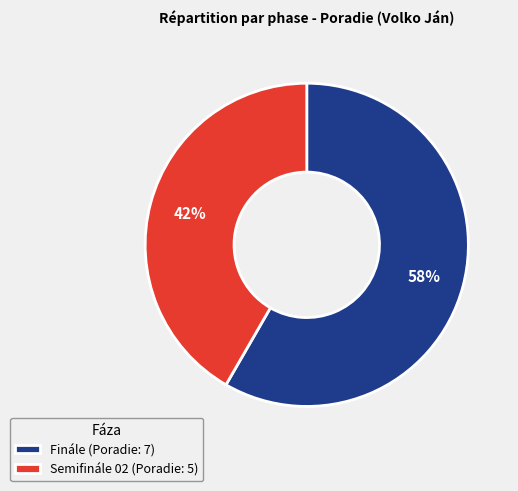

Which slice represents more than half of the pie?

Finále